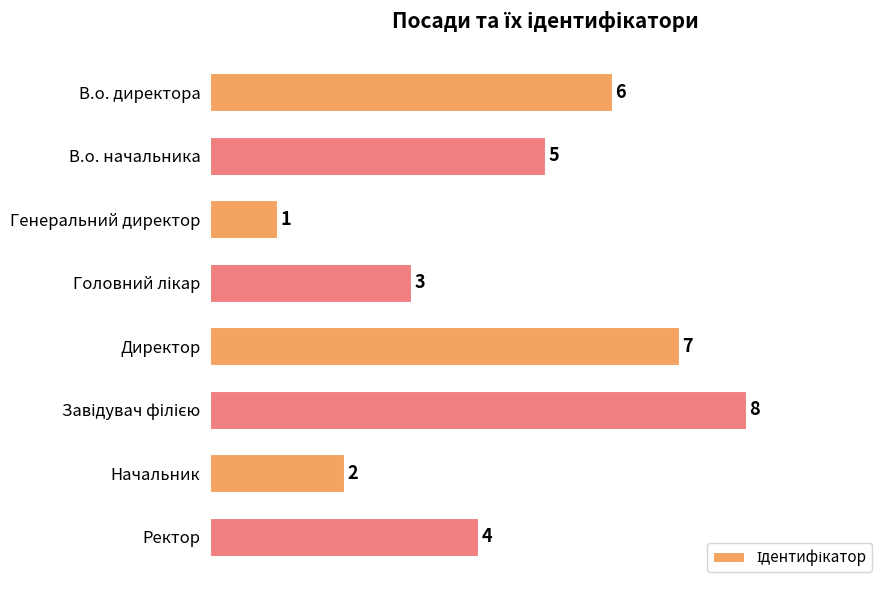

What is the value of the 6th bar from the top?

8